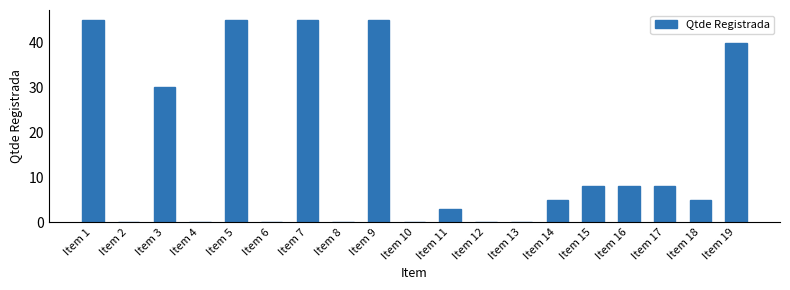

At which label does the data first exceed 5?

Item 1